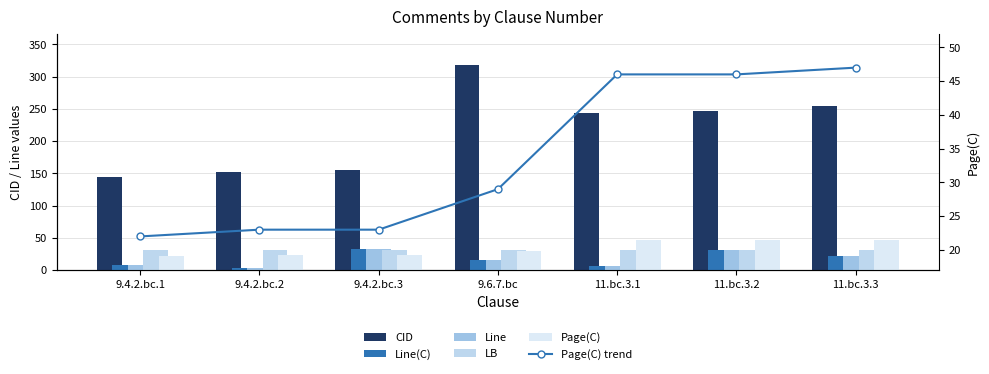

How many groups of bars are there?

7